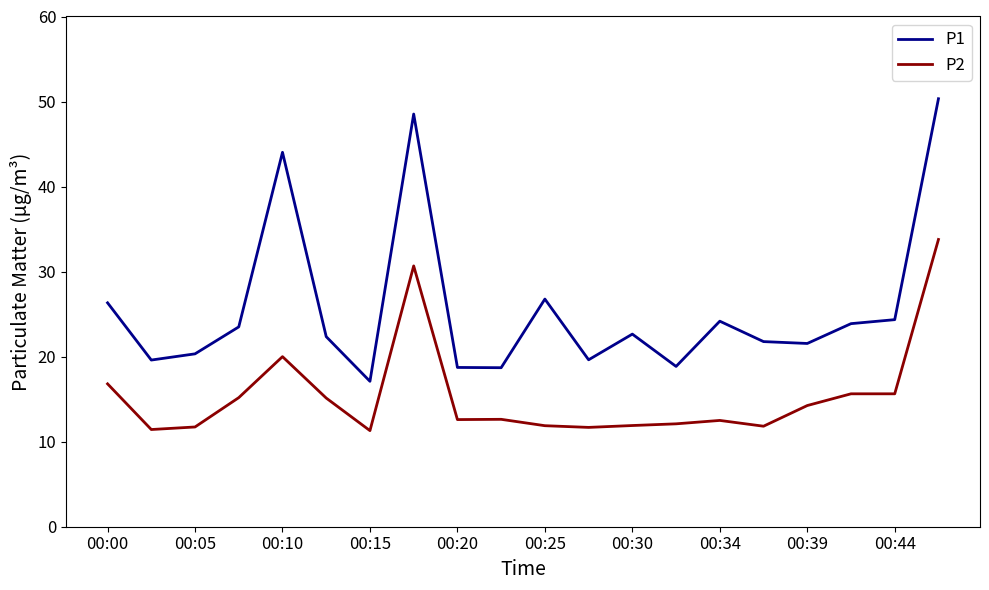

What is the highest value of the P2 series?

33.8